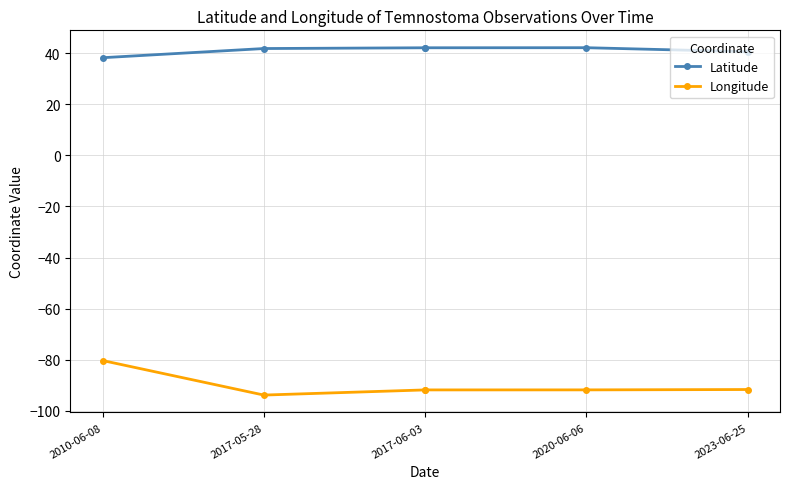

What is the maximum value for Latitude?

42.1